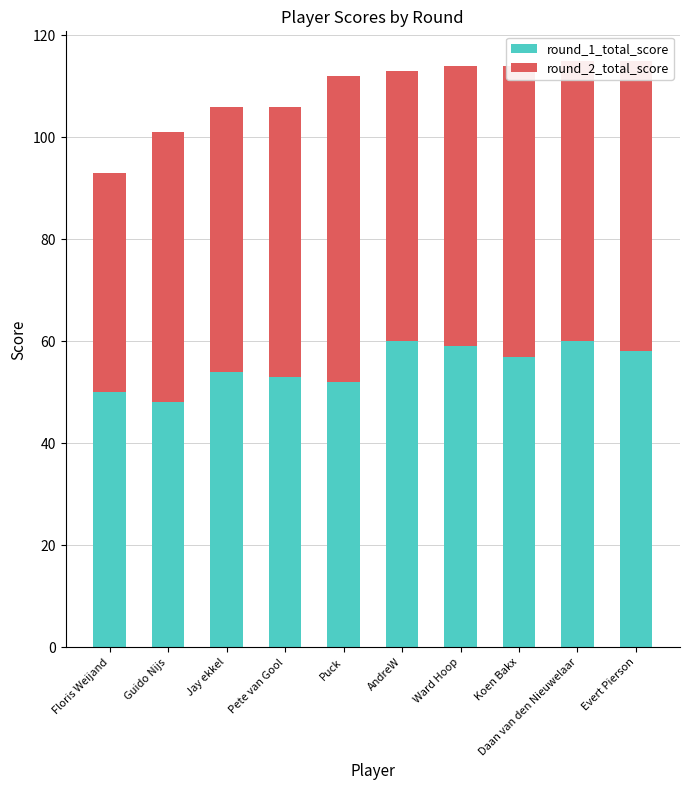

The round_1_total_score series shows 58 at Evert Pierson. True or false?

True